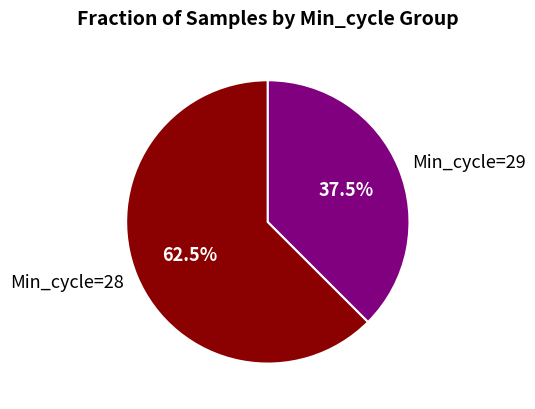

Is Min_cycle=29 the majority of the pie?

No